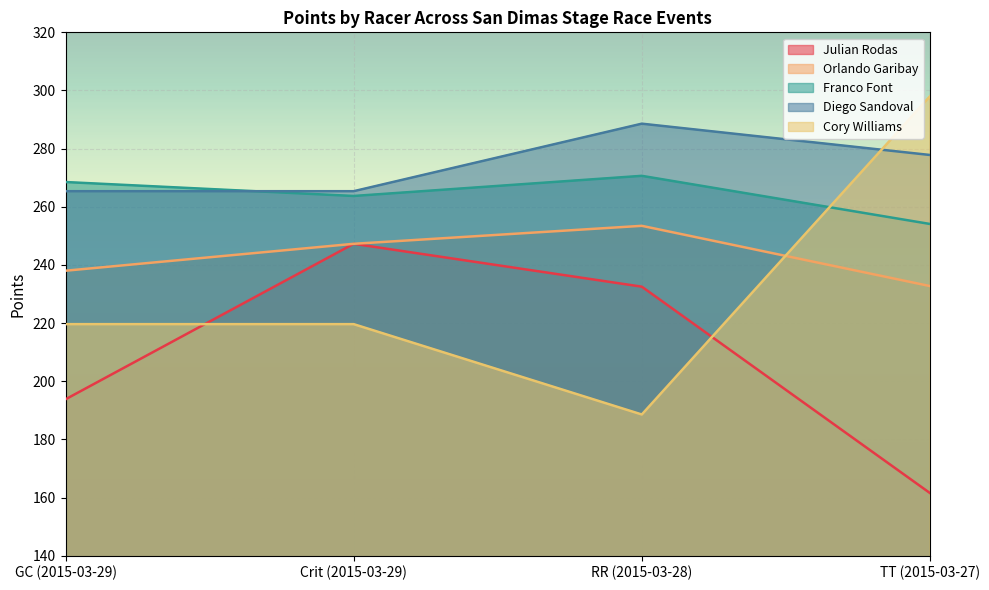

Which series has the largest total across all categories?

Diego Sandoval